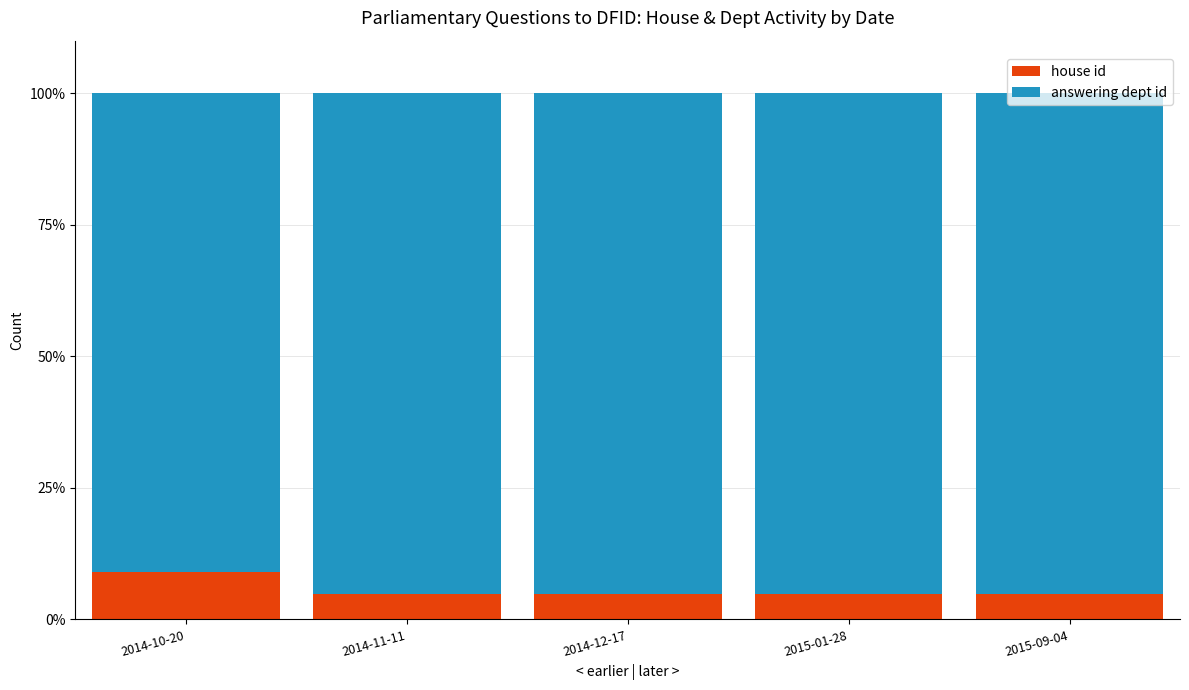

The house id series shows 4.6 at 2014-10-20. True or false?

False